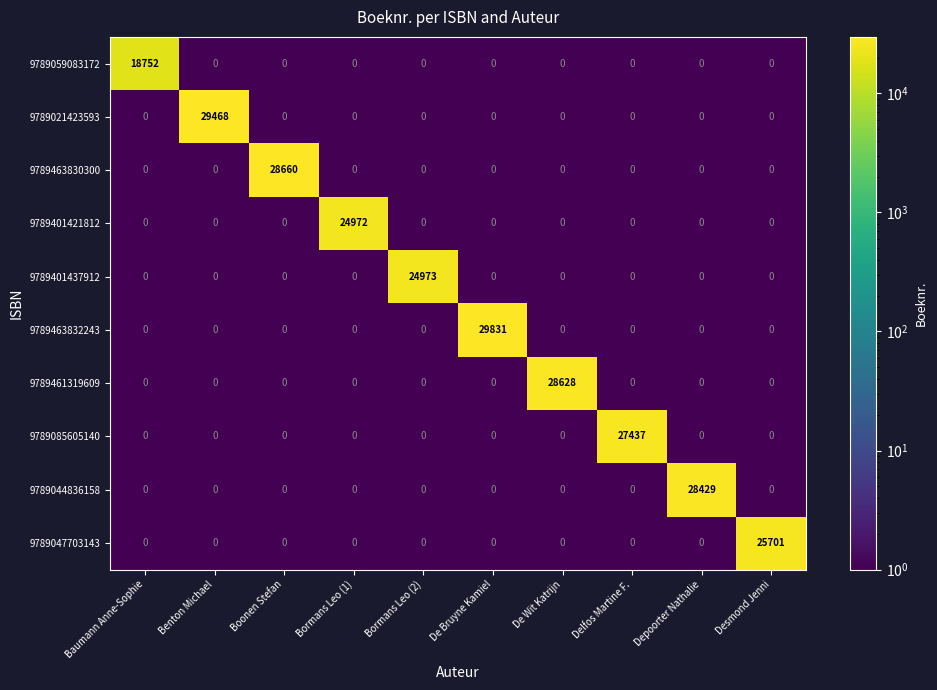

Between De Wit Katrijn and Delfos Martine F., which series saw the biggest shift?

9789461319609